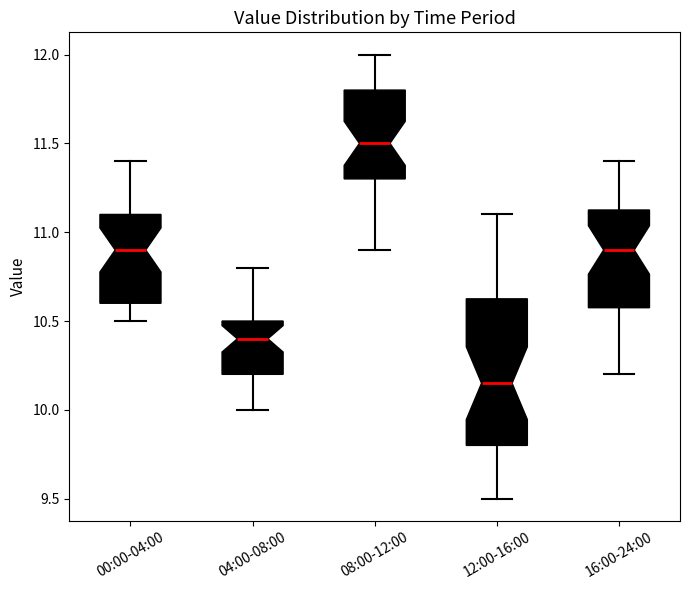

Reading left to right, read every box against the y-axis: the position of its median line, the range the box covers, and the ends of its whiskers. The values are not printed on the chart, so give them approximately, as read against the axis.

00:00-04:00: median 10.90, box 10.60 to 11.10, whiskers 10.50 to 11.40
04:00-08:00: median 10.40, box 10.20 to 10.50, whiskers 10.00 to 10.80
08:00-12:00: median 11.50, box 11.30 to 11.80, whiskers 10.90 to 12.00
12:00-16:00: median 10.15, box 9.80 to 10.65, whiskers 9.50 to 11.10
16:00-24:00: median 10.90, box 10.60 to 11.15, whiskers 10.20 to 11.40